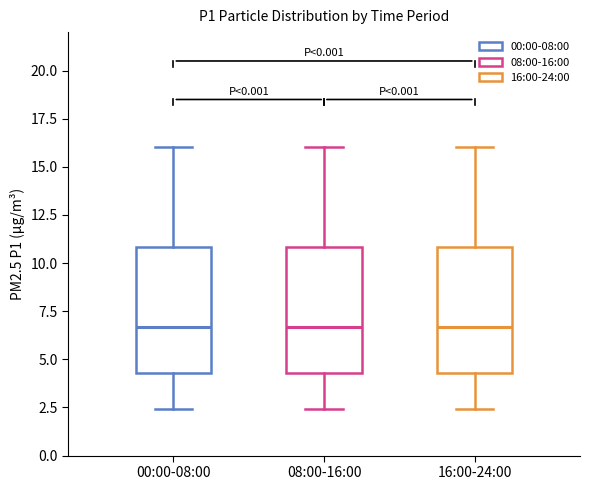

Reading left to right, transcribe this box plot: for each box, give where its median line is, the range the box spans, and where its two whiskers end, as read against the y-axis. The values are not printed on the chart, so give them approximately, as read against the axis.

00:00-08:00: median 6.5, box 4.5 to 11.0, whiskers 2.5 to 16.0
08:00-16:00: median 6.5, box 4.5 to 11.0, whiskers 2.5 to 16.0
16:00-24:00: median 6.5, box 4.5 to 11.0, whiskers 2.5 to 16.0